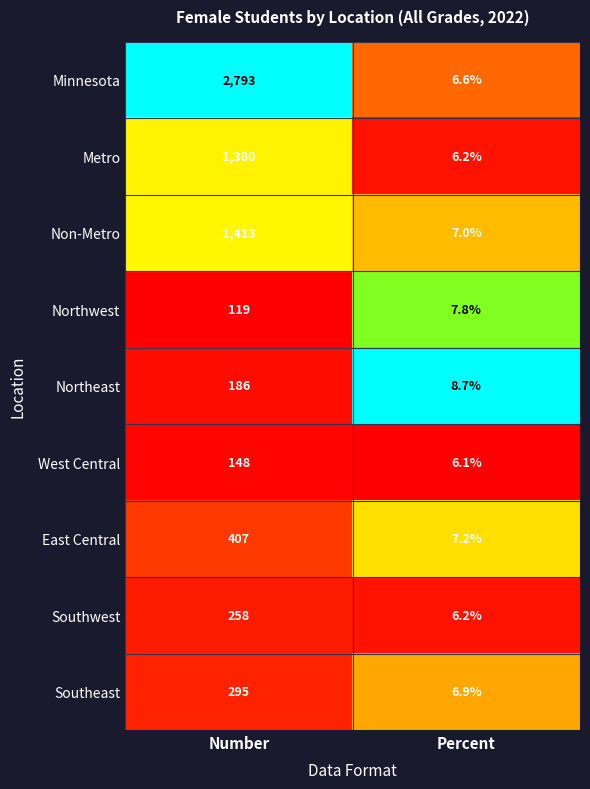

What is the difference between the Southeast values at Percent and Number?

288.1